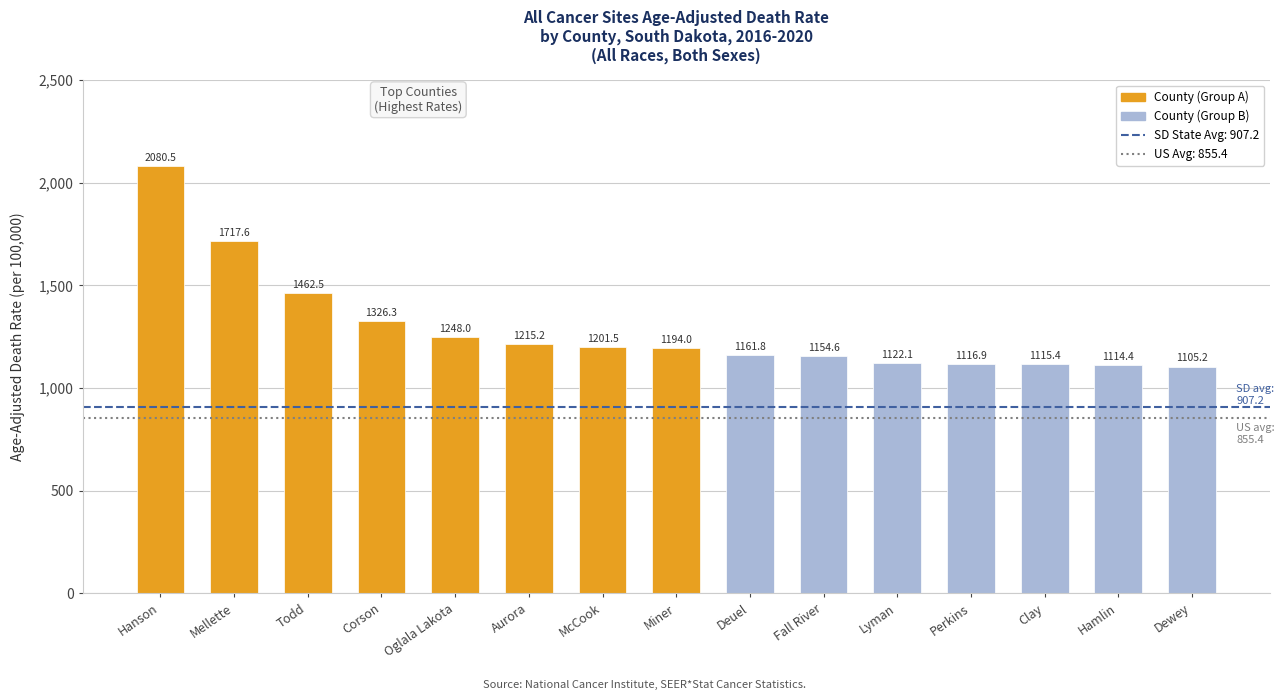

How many bars are there in total?

15